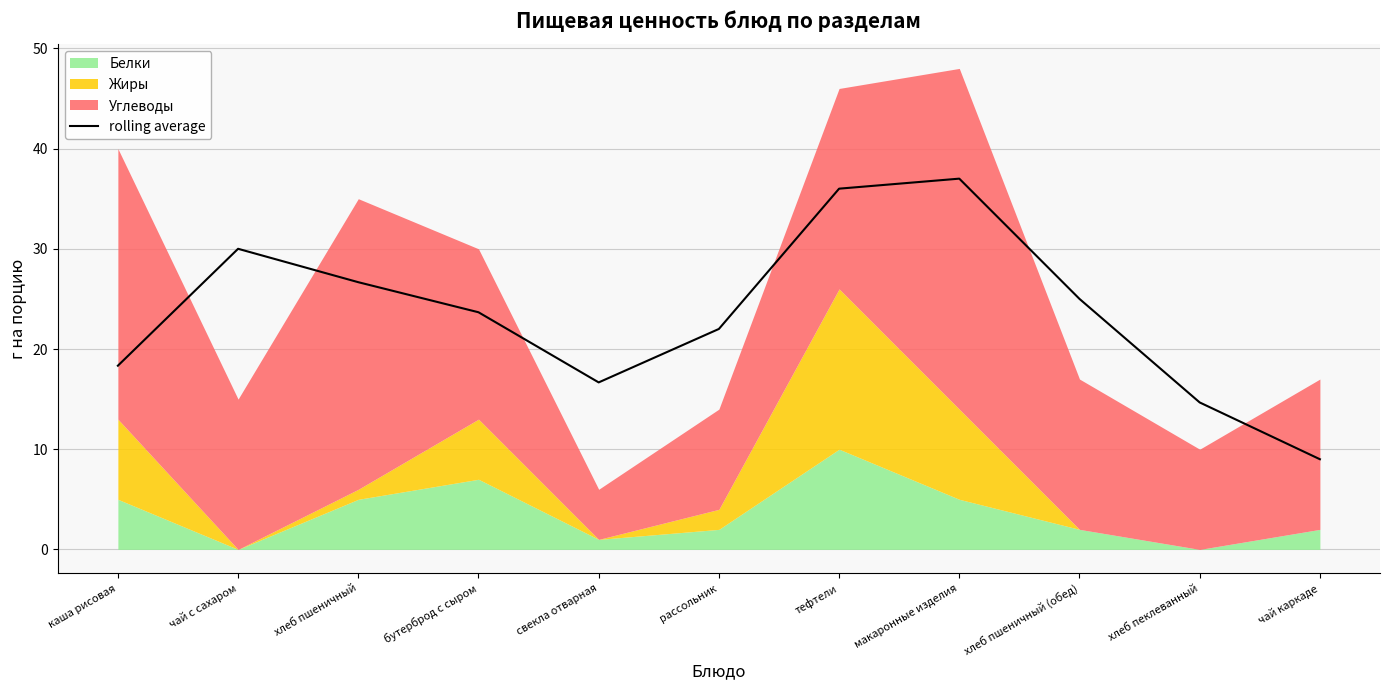

What is the difference between the values at чай с сахаром and свекла отварная?

13.3